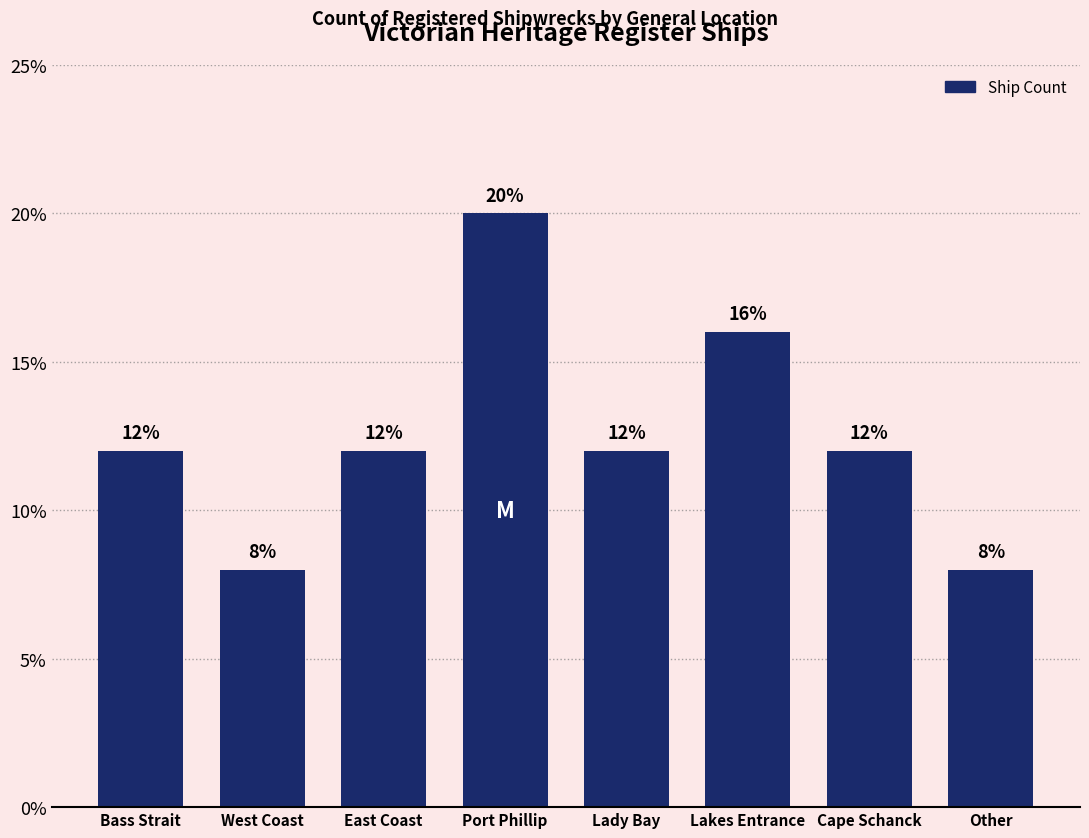

Count the values in the range 12 to 16.

5